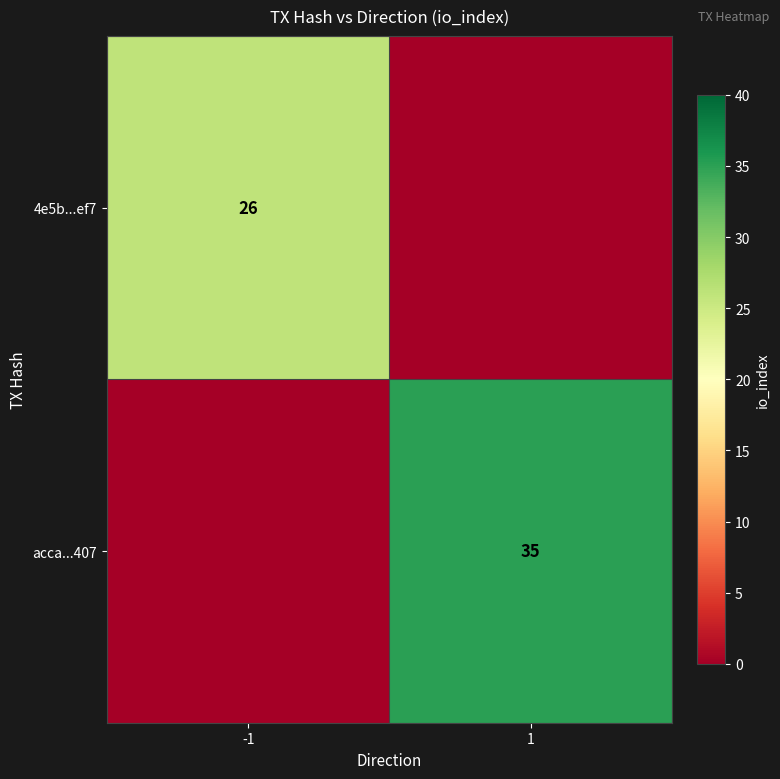

What is the total value across all series at -1?

26